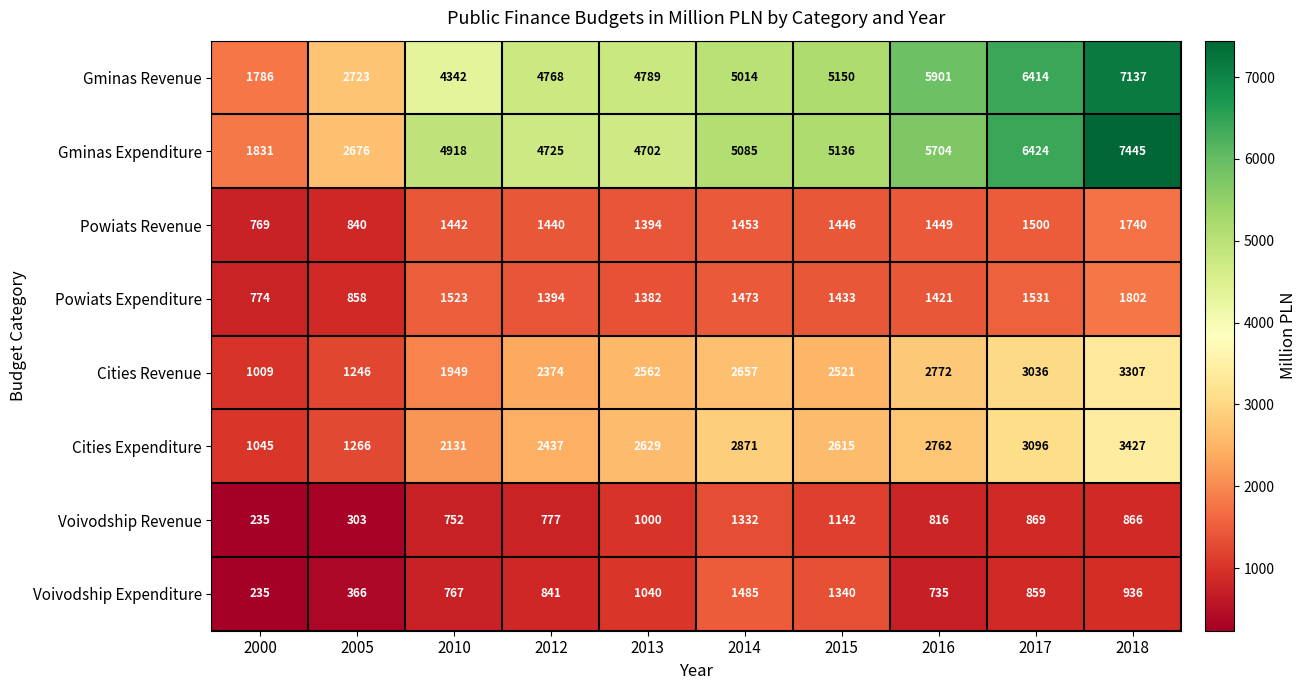

What is the difference between the highest and lowest values at 2013?

3789